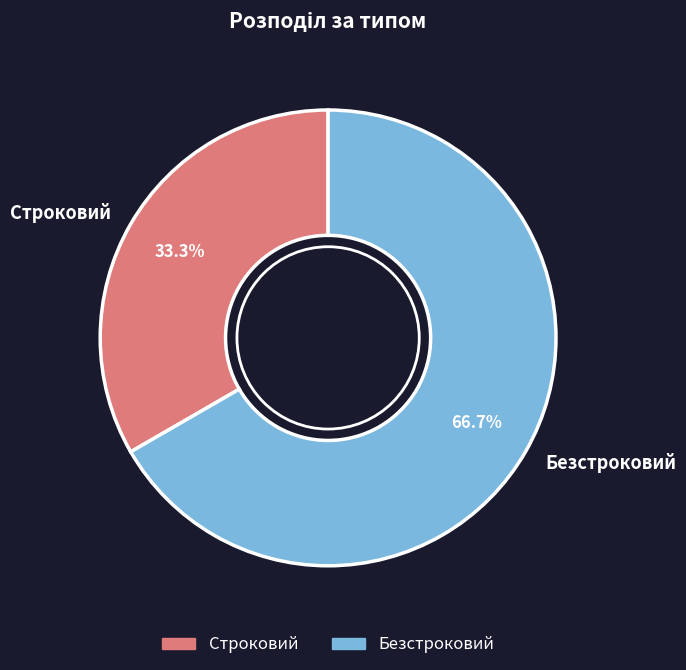

What percentage is NOT represented by Строковий?

66.7%